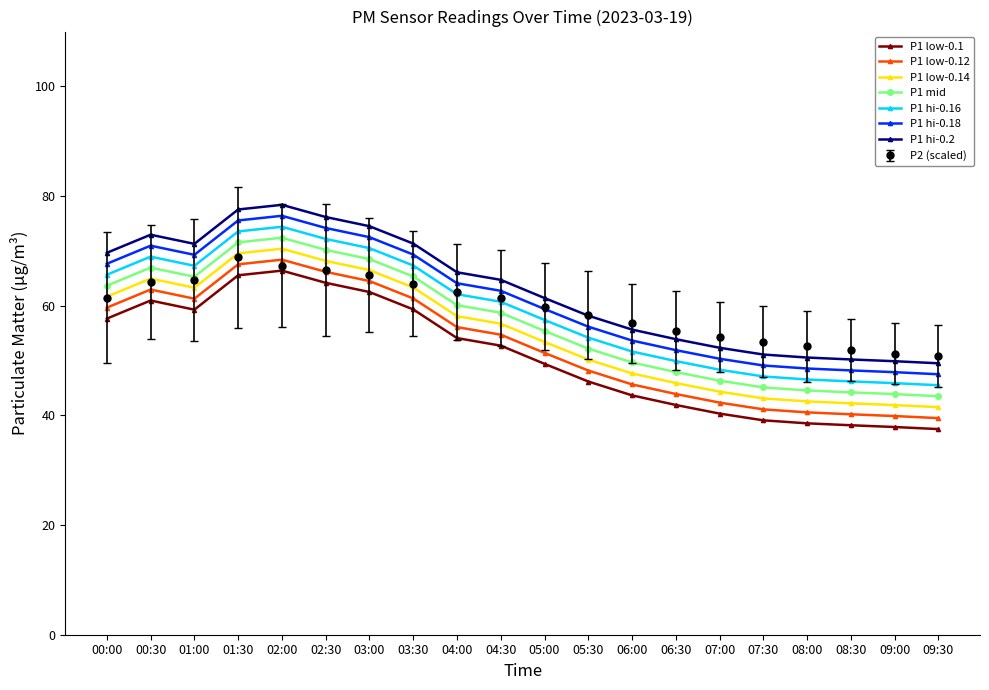

Is the value of P2 (scaled) at 00:00 greater than the value of P1 hi-0.18 at 07:00?

Yes